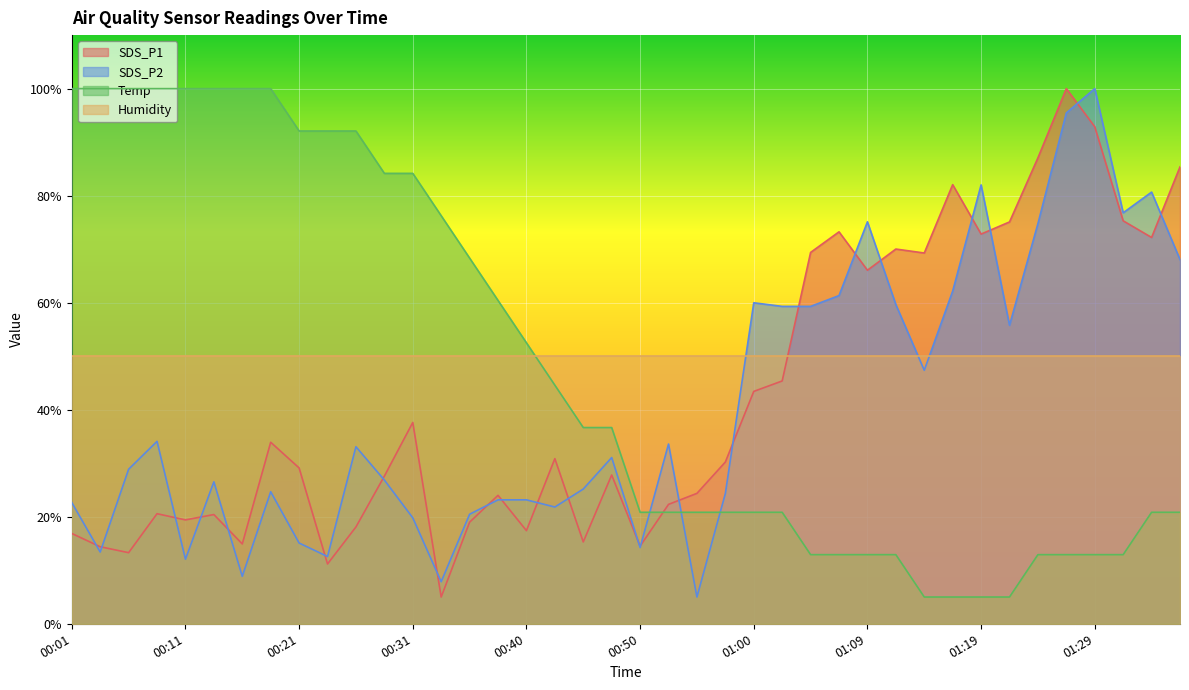

How many lines are shown in the chart?

4